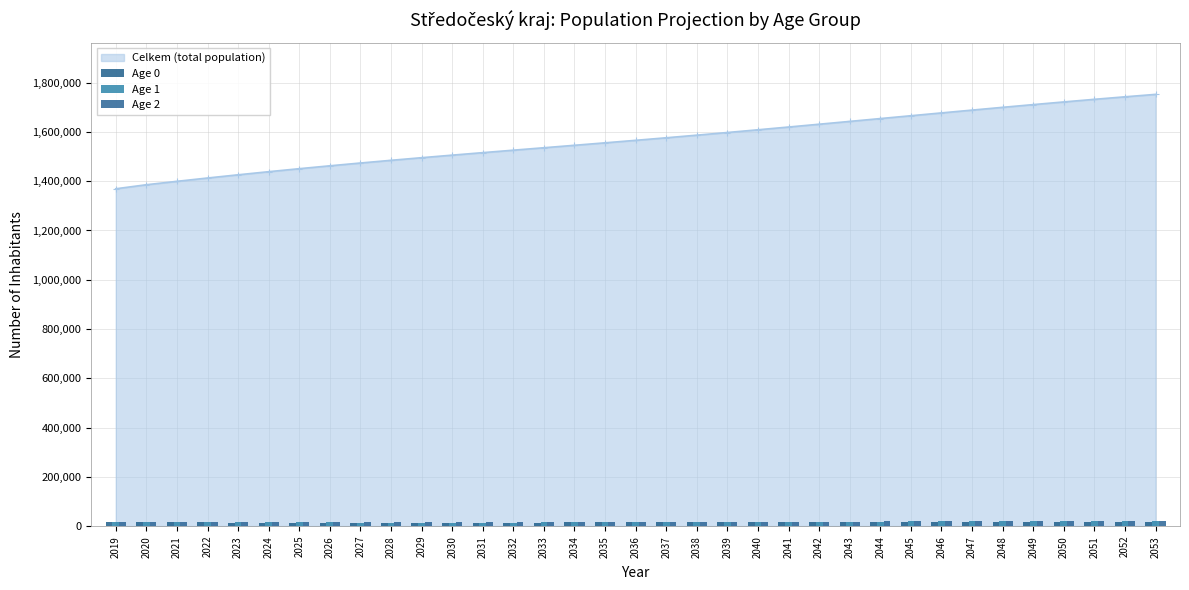

Count the number of categories in the chart.

35